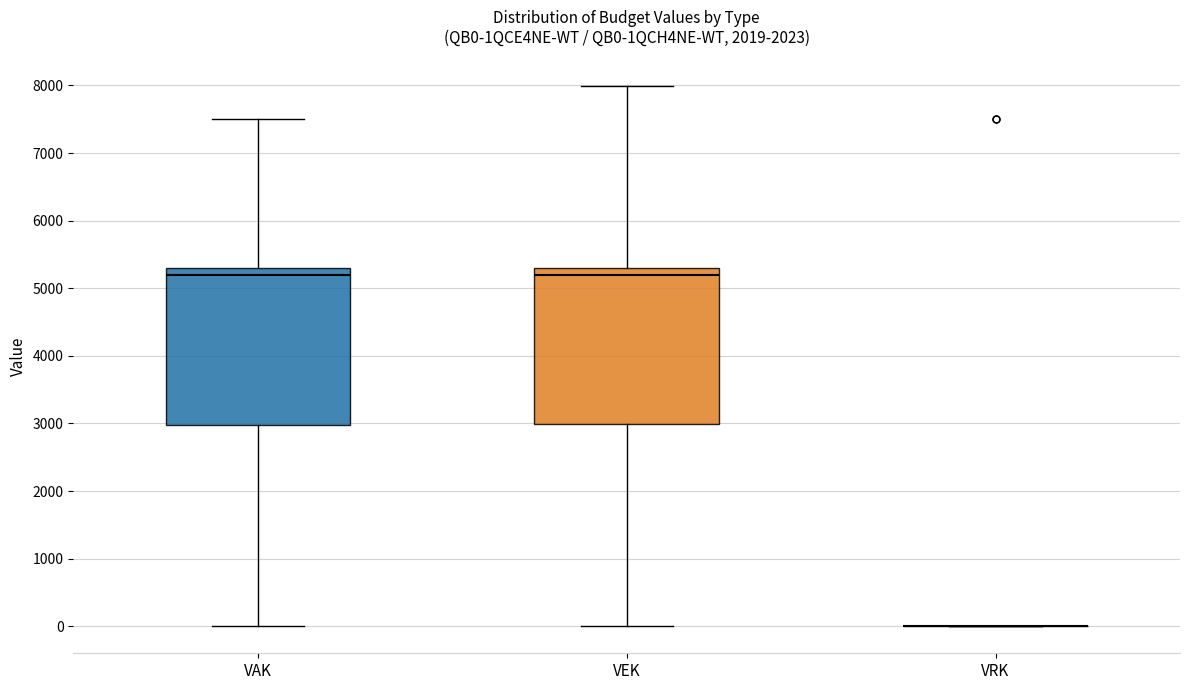

Reading left to right, read every box against the y-axis: the position of its median line, the range the box covers, and the ends of its whiskers. The values are not printed on the chart, so give them approximately, as read against the axis.

VAK: median 5200, box 3000 to 5300, whiskers 0 to 7500
VEK: median 5200, box 3000 to 5300, whiskers 0 to 8000
VRK: box collapsed to a line at 0, whiskers 0 to 0